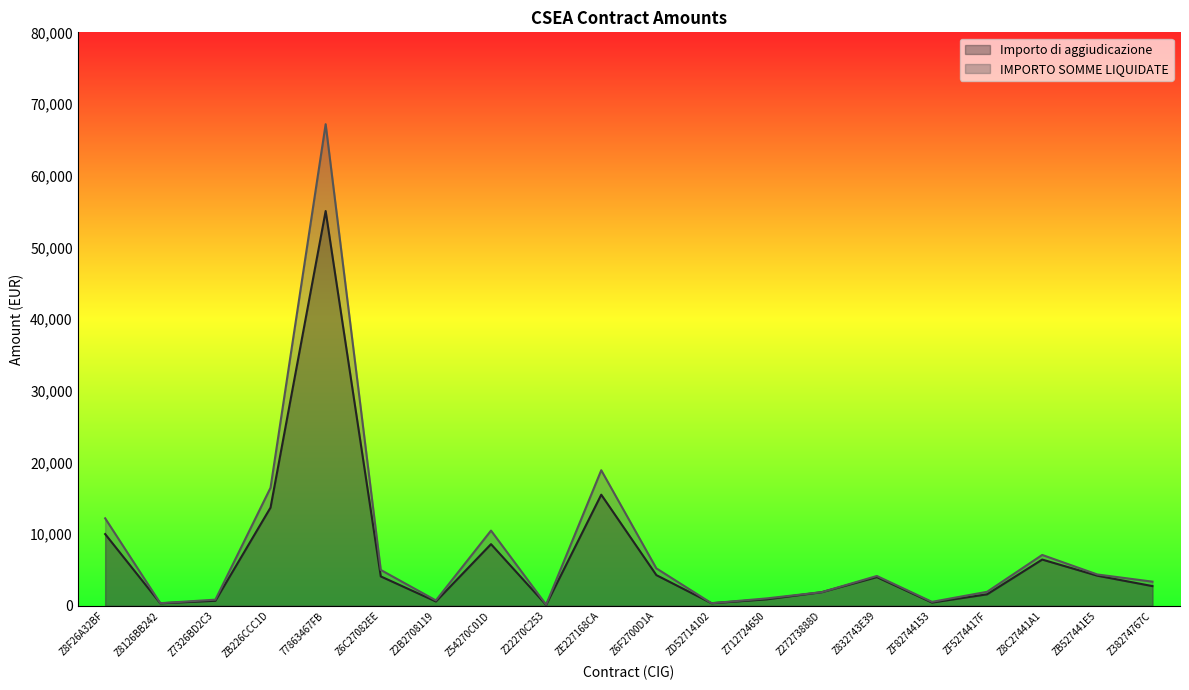

Reading right to left, what are all the values shown in this chart?

Importo di aggiudicazione: 2746.9	4200.0	6450.0	1600.0	450.0	4000.0	1900.0	900.0	360.0	4280.0	15500.0	129.0	8600.0	600.0	4098.4	55070.0	13703.0	701.5	350.0	10002.0
IMPORTO SOMME LIQUIDATE: 3367.3	4367.9	7095.0	1952.0	549.0	4160.0	1902.0	1030.1	360.0	5221.6	18910.0	157.4	10492.0	748.0	5000.0	67185.4	16466.5	855.8	364.0	12202.4